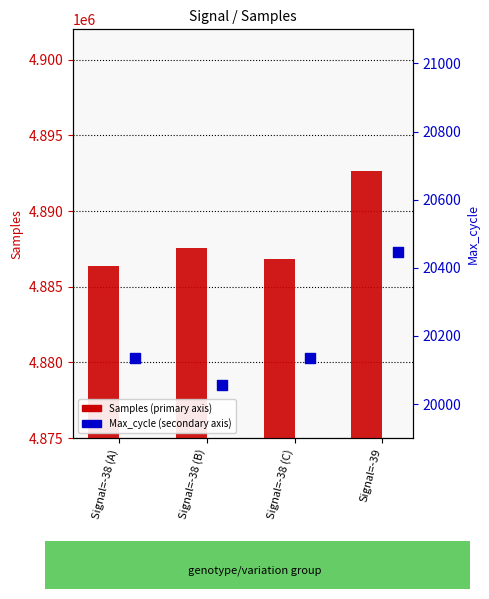

At which category is the sum across all series the highest?

Signal=-39